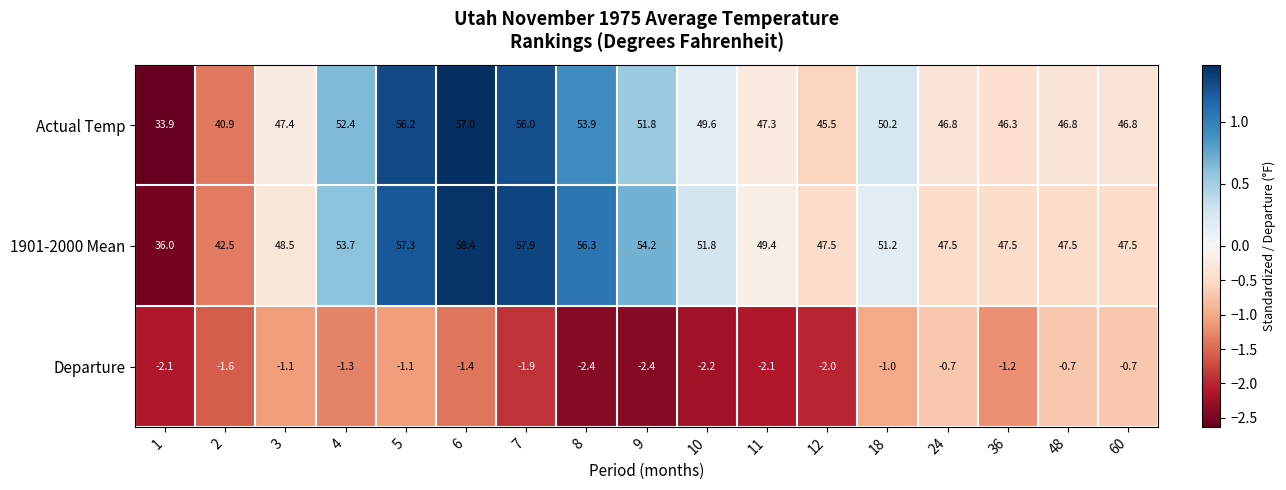

At which label does 1901-2000 Mean first exceed 49?

4